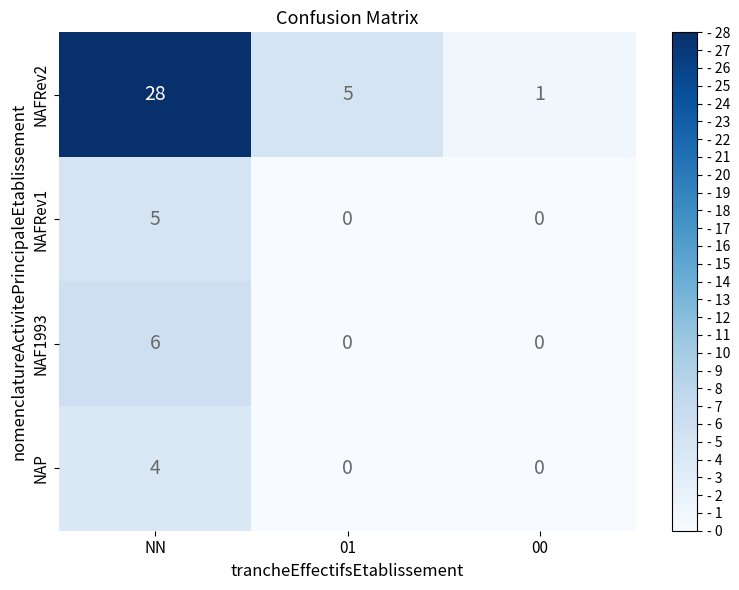

True or false: NAF1993 has a value of -3 at 01.

False